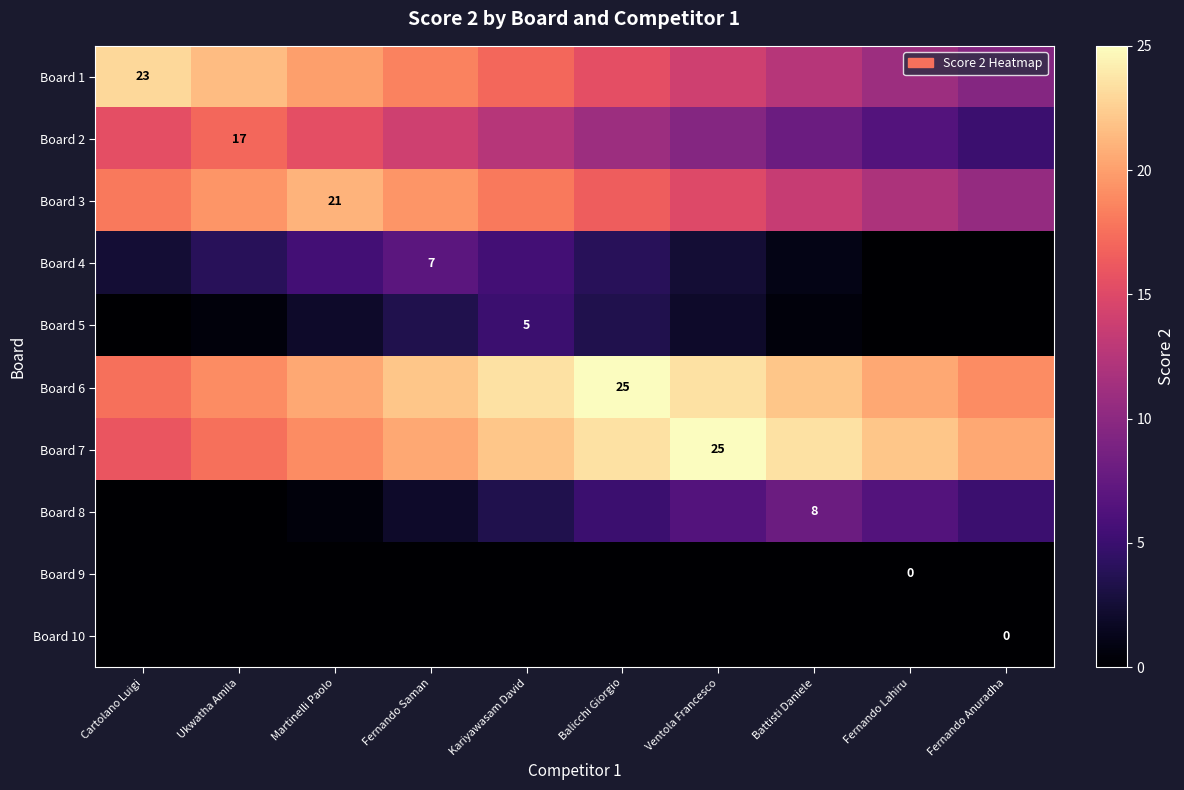

How many distinct data groups are displayed?

10